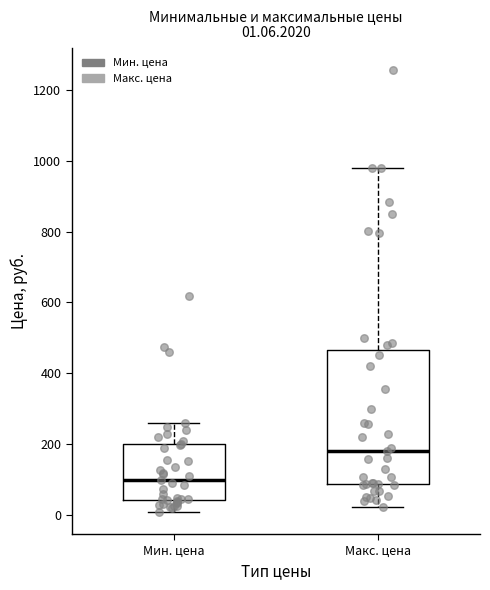

Which box is the tallest, from its lower edge to its upper edge?

Макс. цена